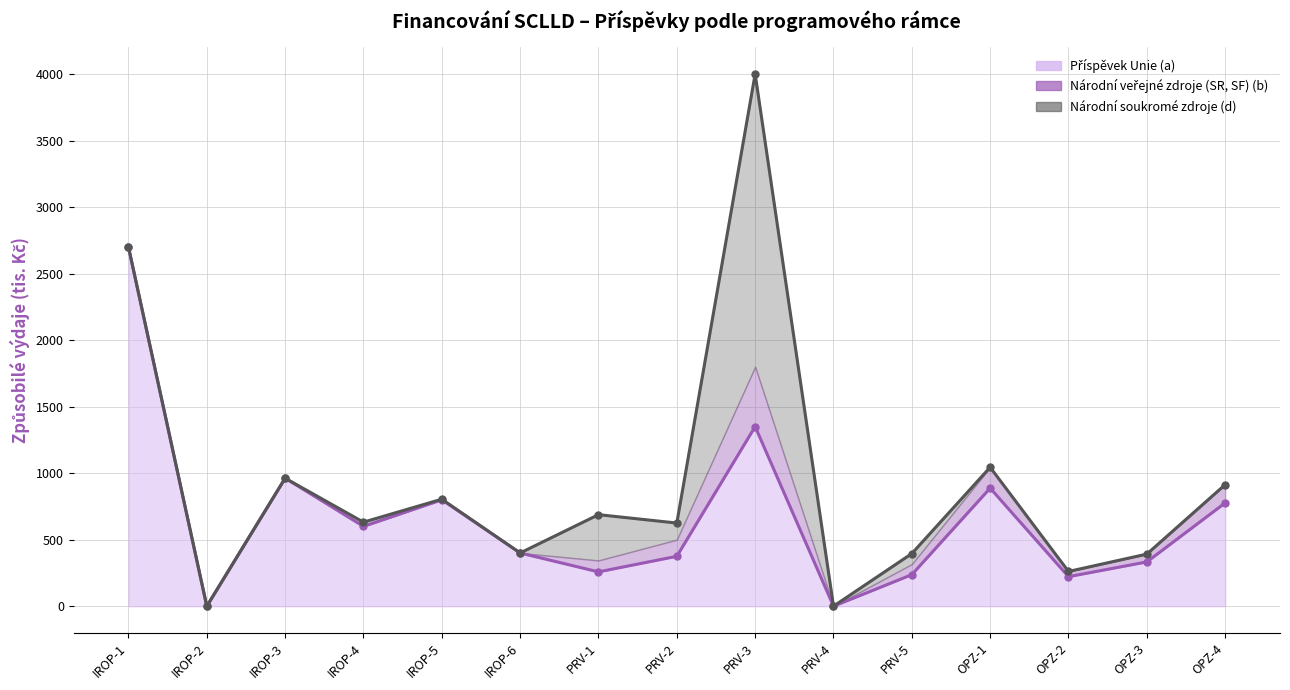

What is the label of the 15th point from the left?

OPZ-4